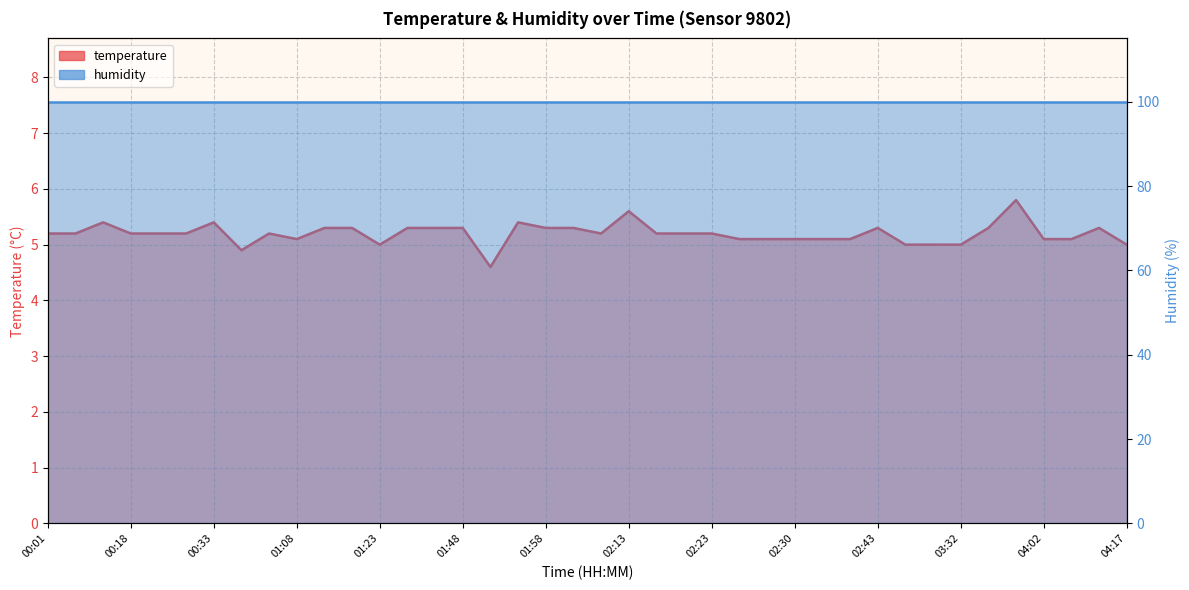

What is the smallest value displayed?

4.6